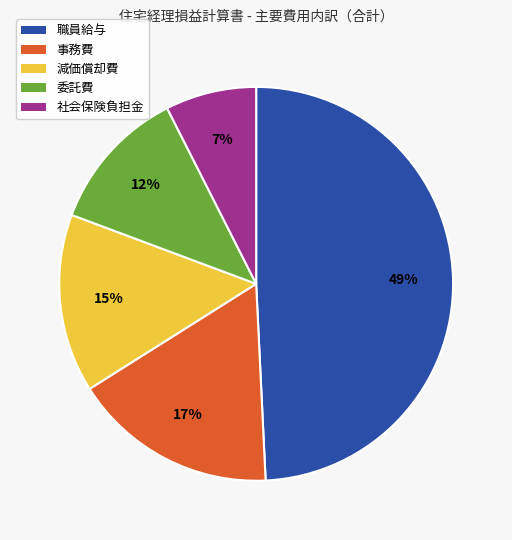

Does 委託費 account for over 50% of the chart?

No